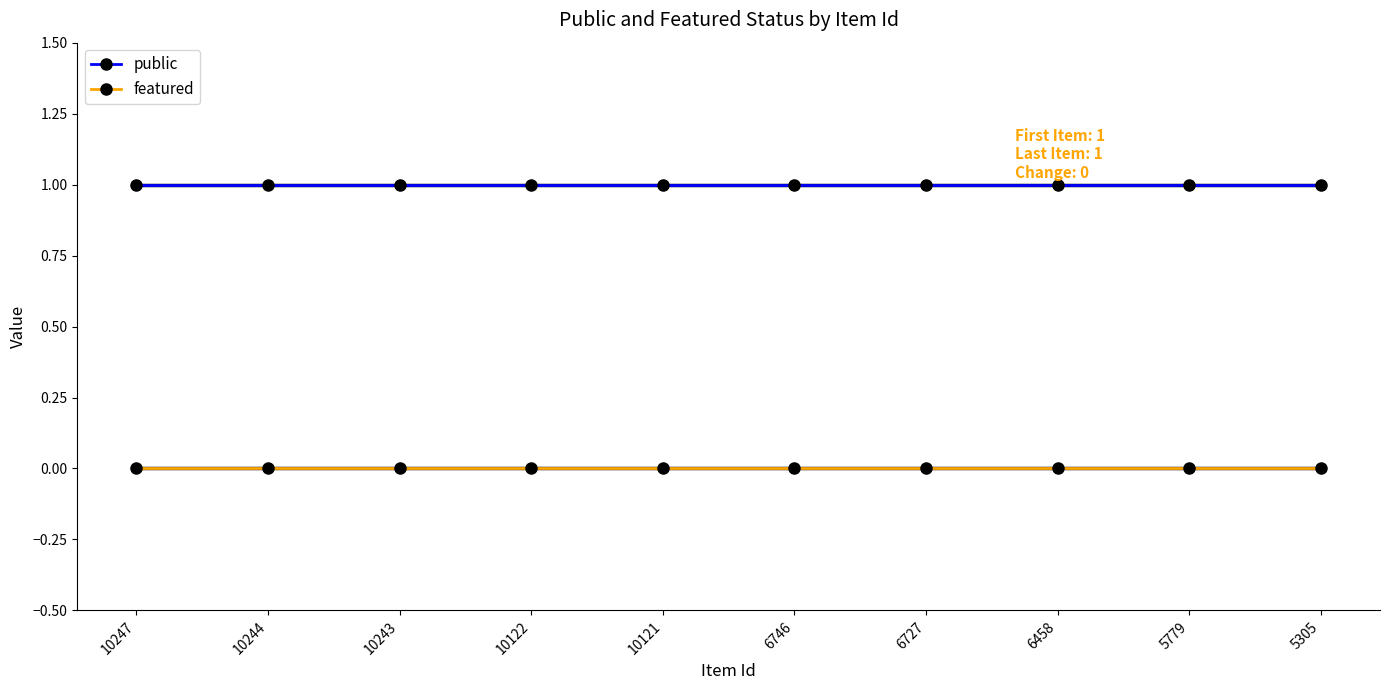

Reading left to right, list all the values displayed in this chart.

public: 10247=1	10244=1	10243=1	10122=1	10121=1	6746=1	6727=1	6458=1	5779=1	5305=1
featured: 10247=0	10244=0	10243=0	10122=0	10121=0	6746=0	6727=0	6458=0	5779=0	5305=0